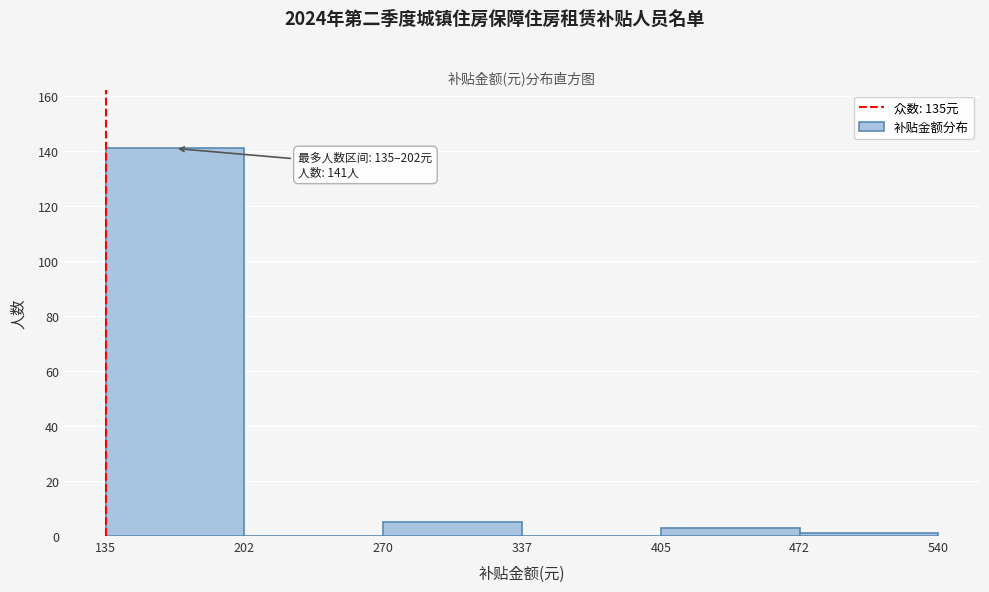

Which range on the x-axis has the tallest bar?

135 to 202